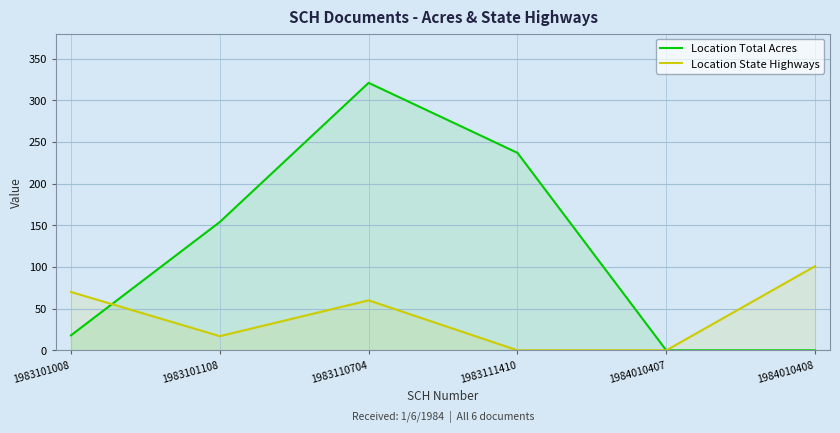

Which series has the widest spread of values?

Location Total Acres